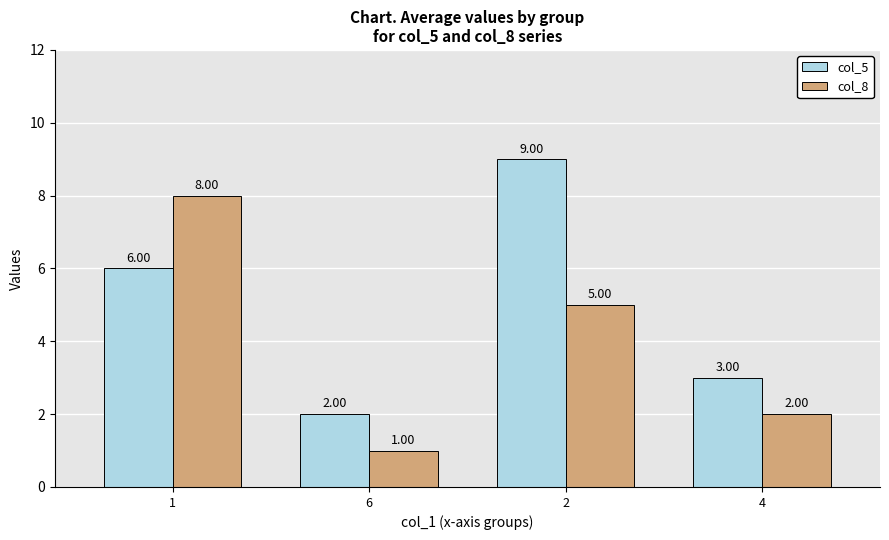

What is the label of the 3rd bar from the right?

6